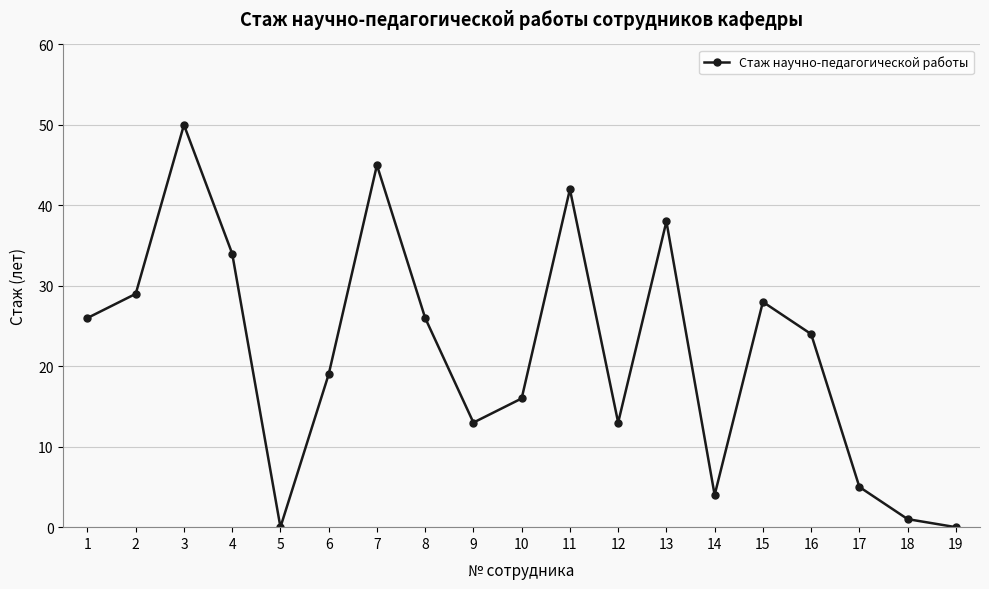

What is the difference between the values at 14 and 12?

9